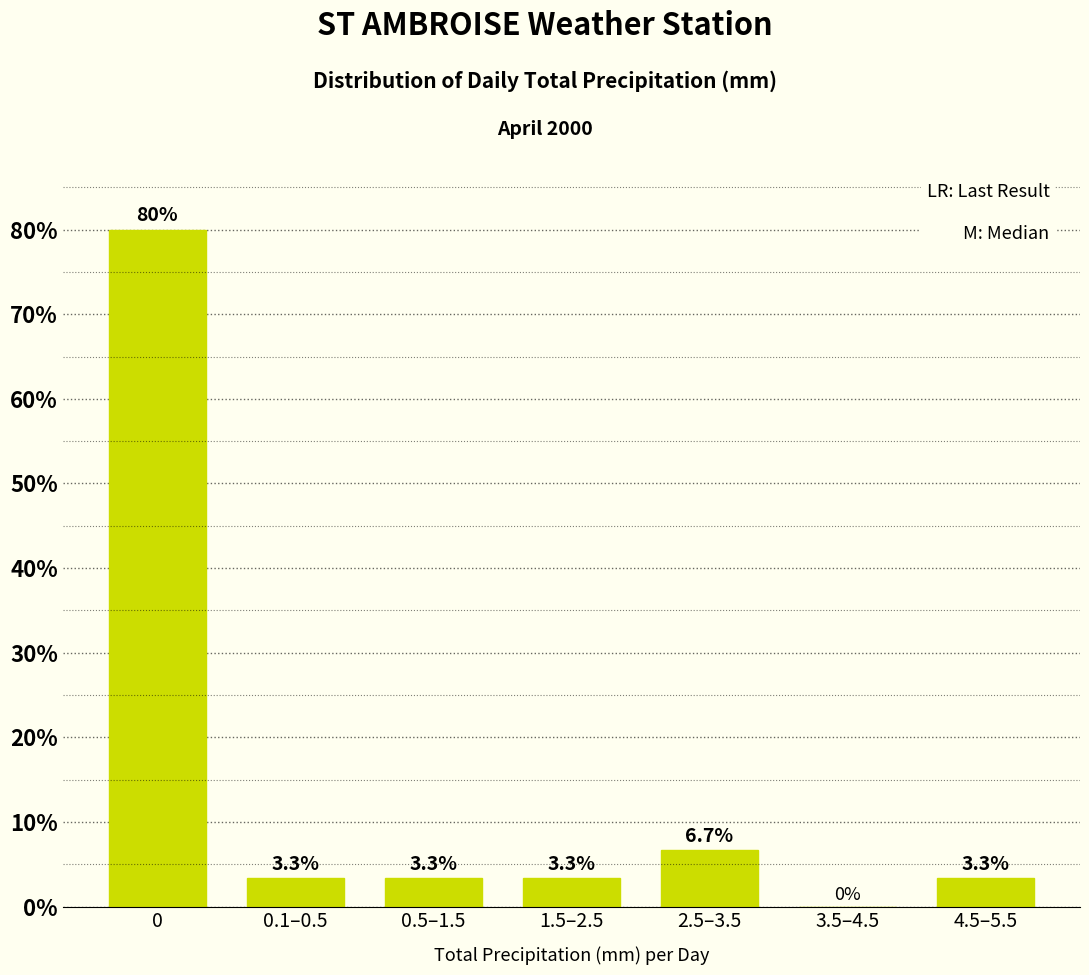

Reading left to right, transcribe all the data shown in this chart.

0=80.0	0.1–0.5=3.3	0.5–1.5=3.3	1.5–2.5=3.3	2.5–3.5=6.7	3.5–4.5=0.0	4.5–5.5=3.3